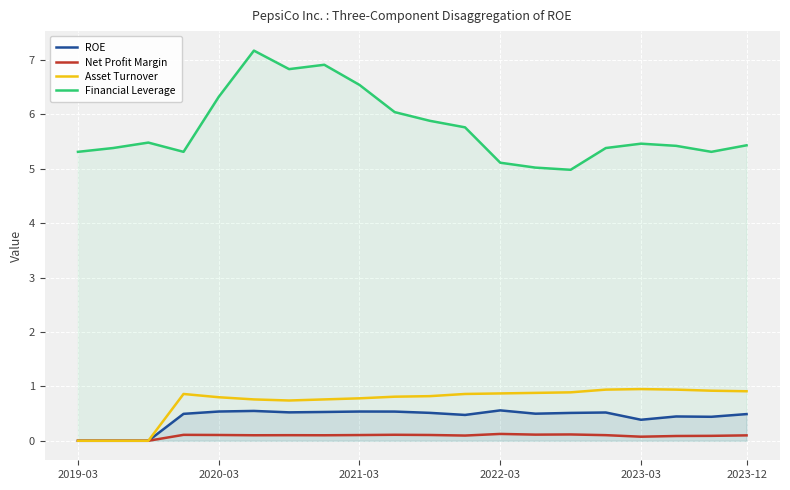

Count the number of categories in the chart.

20